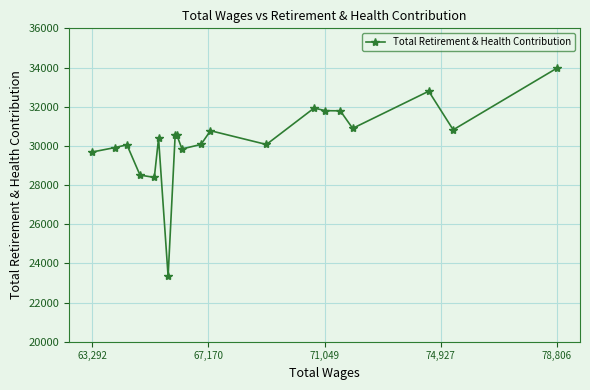

What is the difference between the maximum and minimum values?

10625